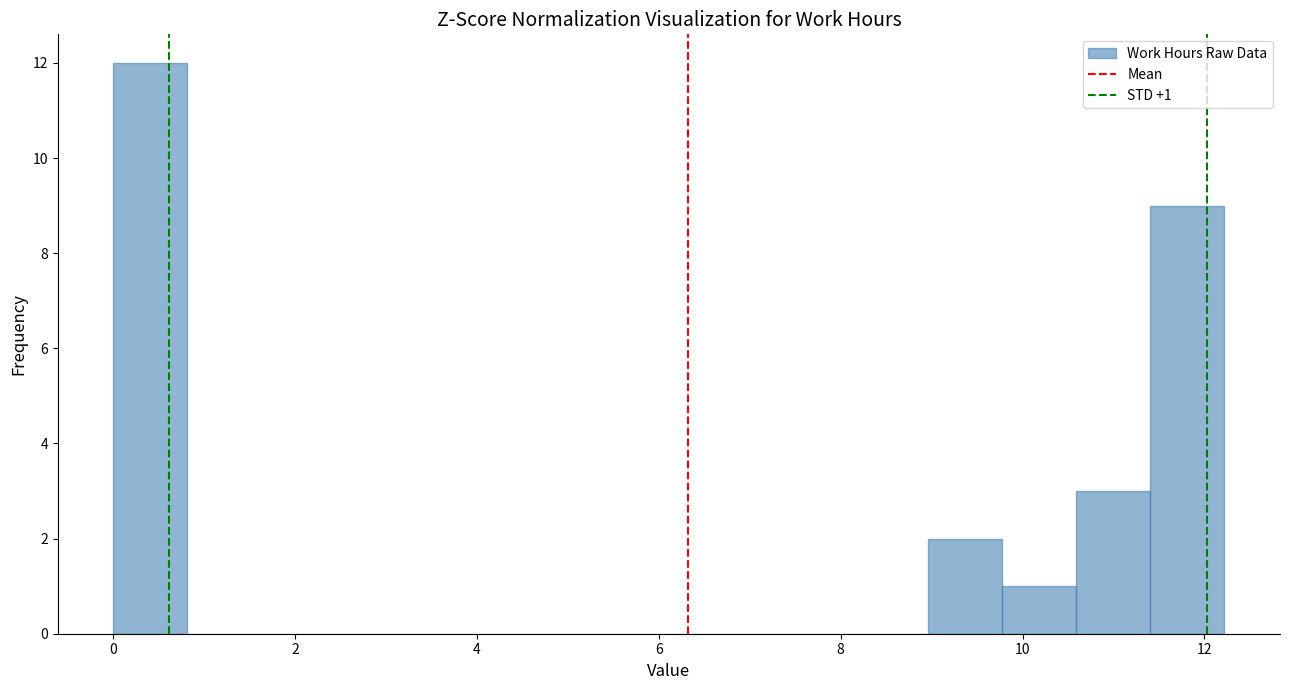

Over which range of the x-axis is the bar tallest?

0.0 to 0.8